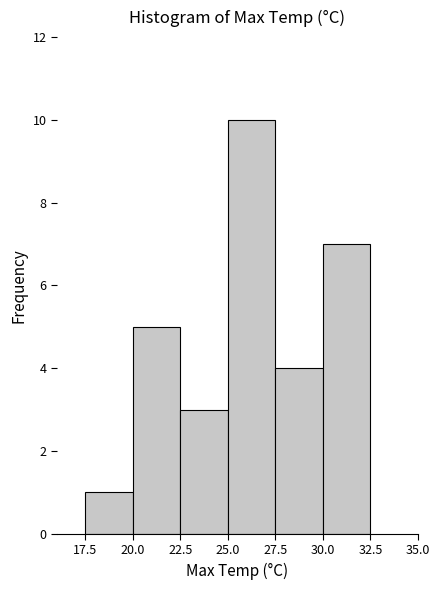

What is the height of the bar covering 17.5 to 20.0 on the x-axis? The values are not printed on the chart, so give them approximately, as read against the axis.

1